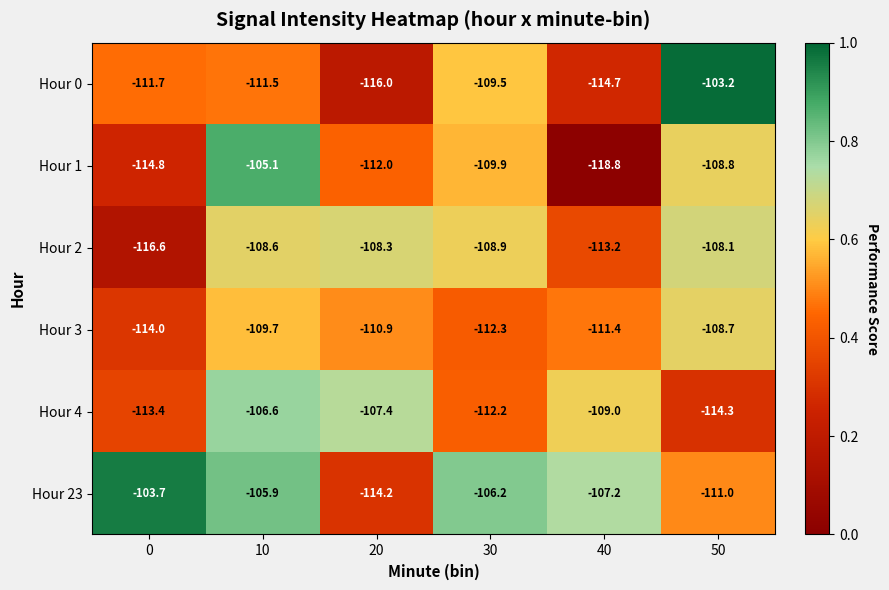

At 30, list the series in order from smallest to largest.

Hour 3, Hour 4, Hour 1, Hour 0, Hour 2, Hour 23